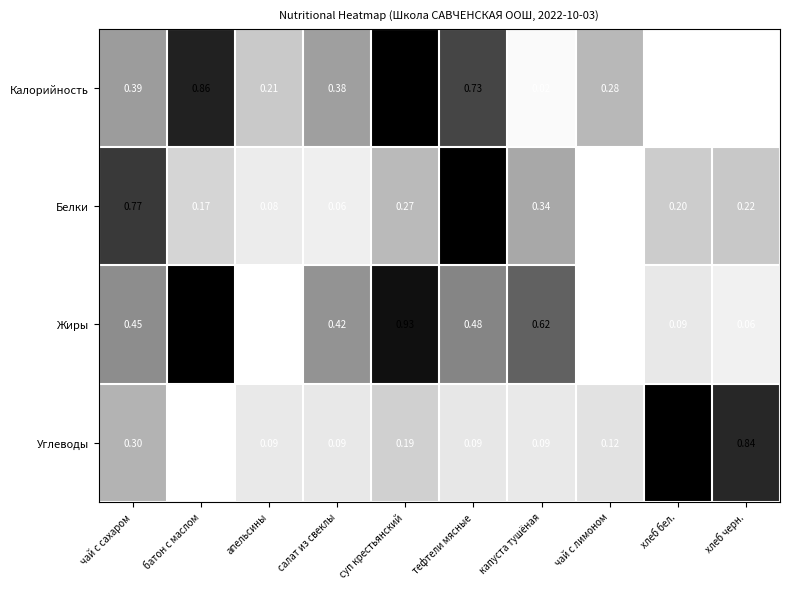

At which label does Белки reach its peak?

тефтели мясные